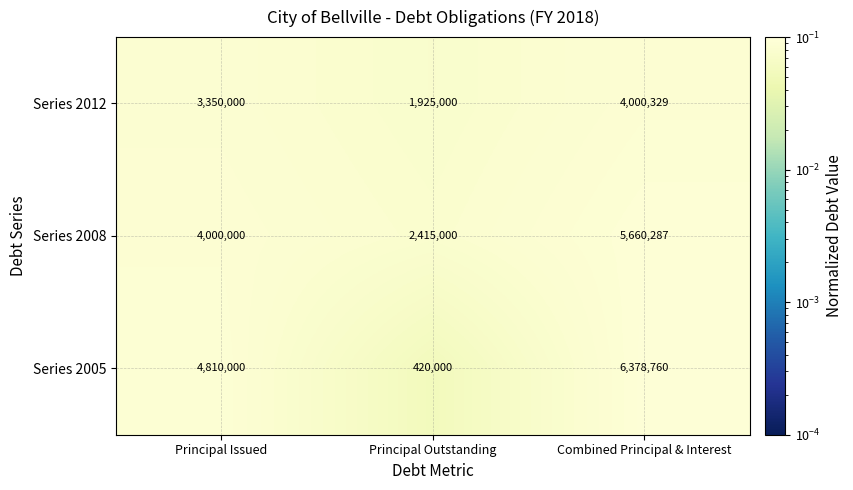

Which label corresponds to the smallest value in the chart?

Principal Outstanding